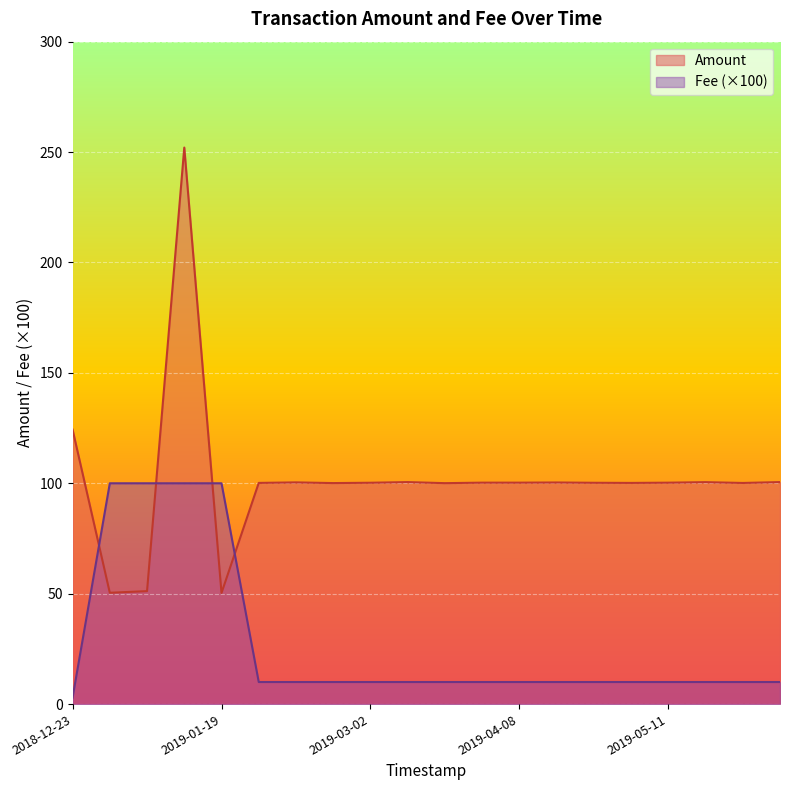

Reading left to right, what are all the values shown in this chart?

Amount: 124.3	50.4	51.2	252.0	50.3	100.2	100.4	100.1	100.2	100.5	100.1	100.3	100.3	100.4	100.2	100.2	100.3	100.5	100.1	100.5
Fee: 2.9	100.0	100.0	100.0	100.0	10.0	10.0	10.0	10.0	10.0	10.0	10.0	10.0	10.0	10.0	10.0	10.0	10.0	10.0	10.0